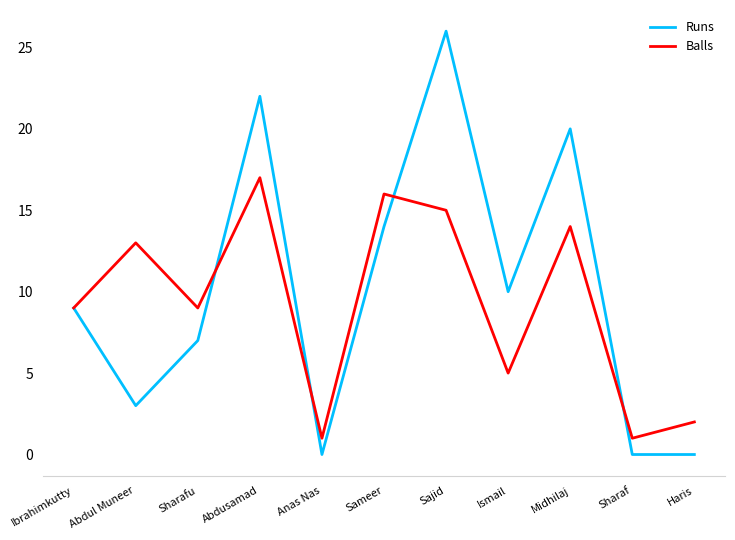

What is the highest value of the Runs series?

26